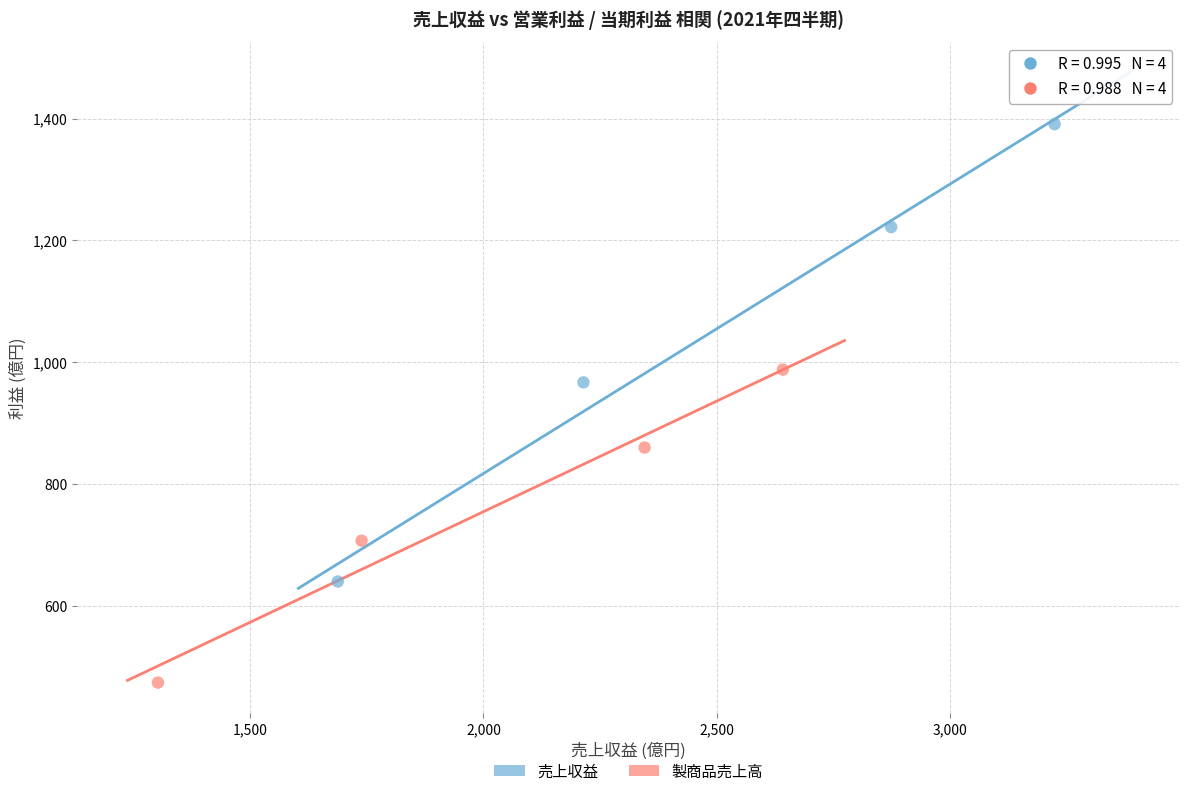

What are all the series names shown in the legend?

売上収益, 製商品売上高